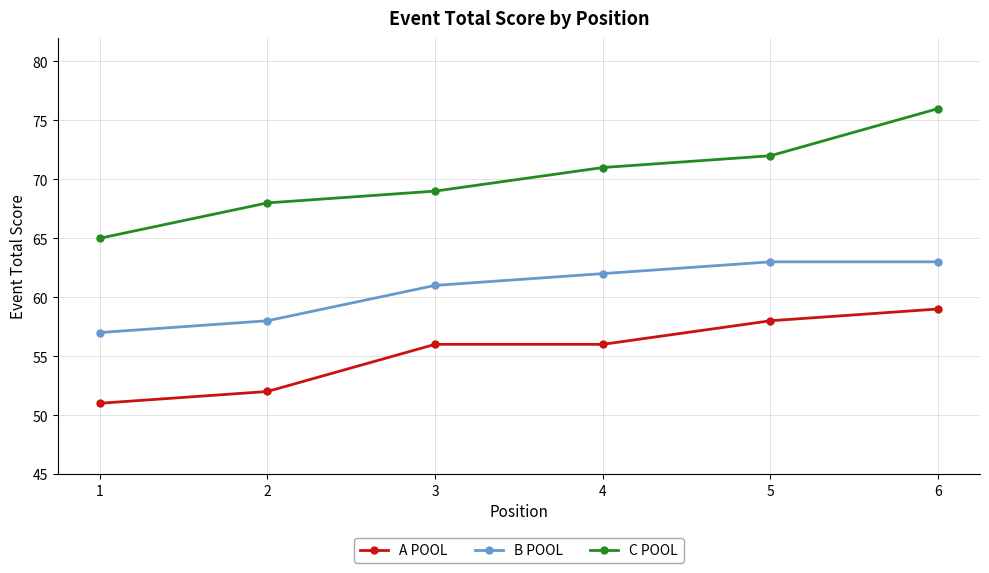

What is the total value across all series at 4?

189